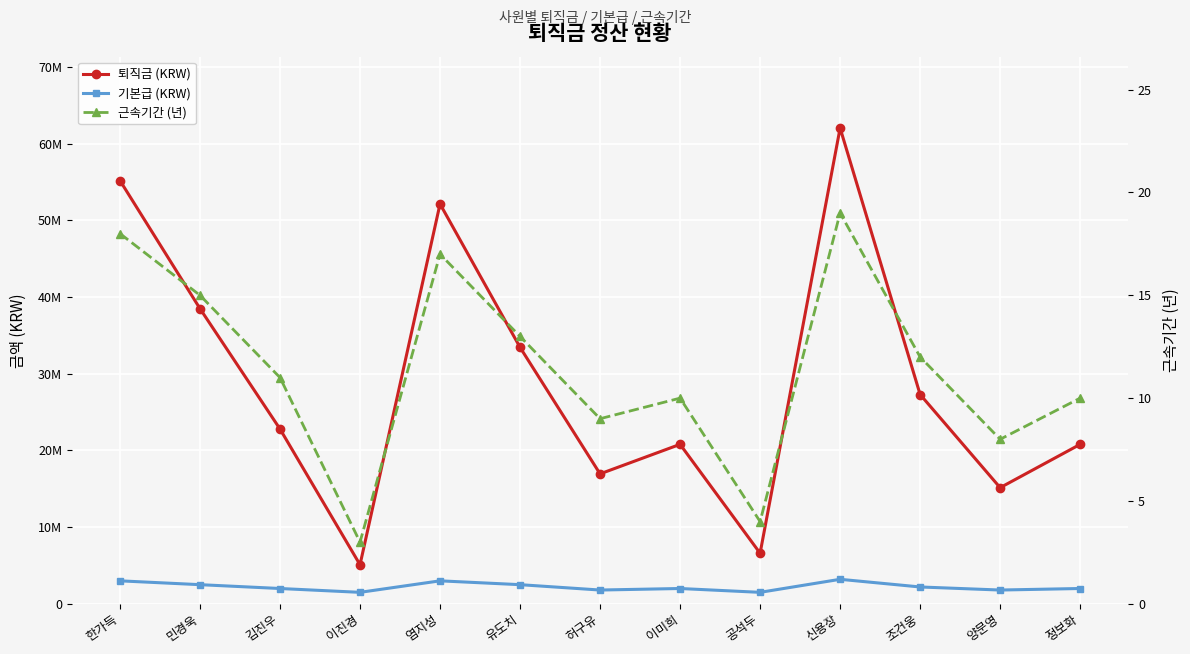

Reading left to right, transcribe all the data shown in this chart.

퇴직금 (KRW): 55200000	38500000	22800000	5100000	52150000	33450000	16950000	20800000	6600000	62050000	27300000	15150000	20800000
기본급 (KRW): 3000000	2500000	2000000	1500000	3000000	2500000	1800000	2000000	1500000	3200000	2200000	1800000	2000000
근속기간 (년): 18	15	11	3	17	13	9	10	4	19	12	8	10